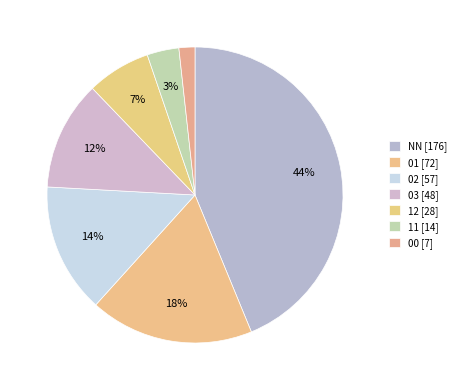

To the nearest percent, what is the average slice percentage?

14%